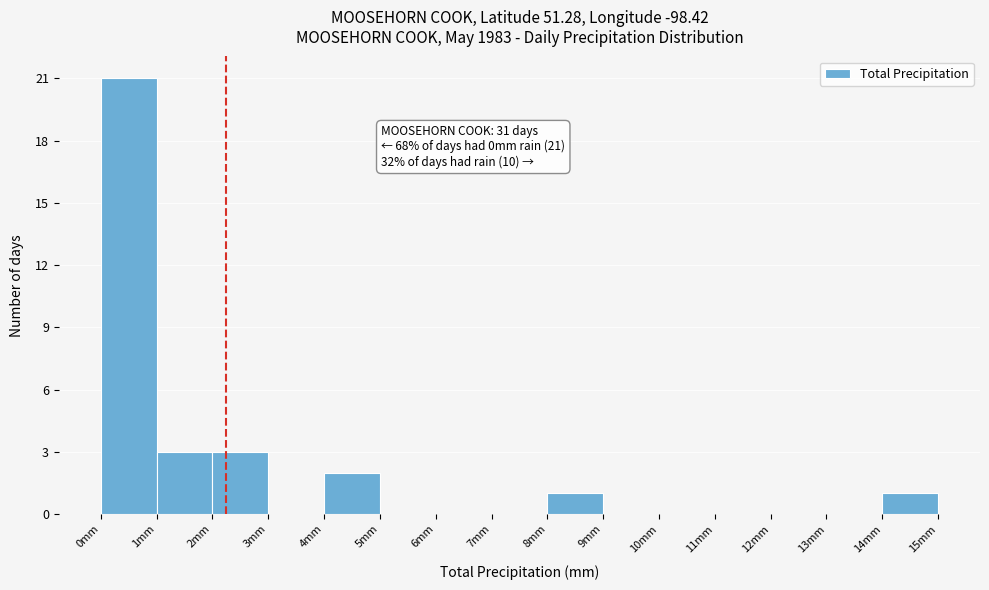

Over which range of the x-axis is the bar tallest?

0 to 1